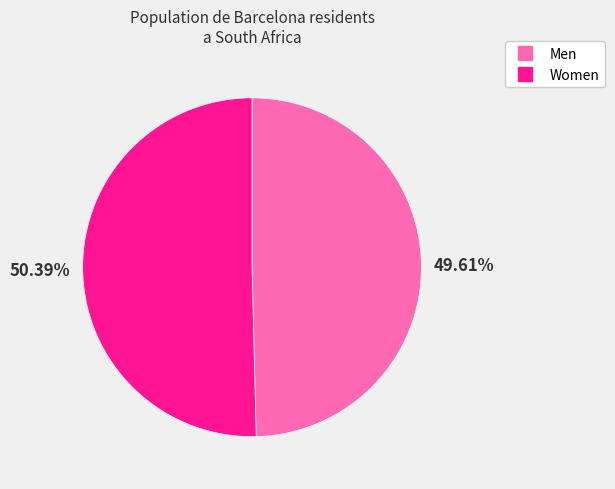

What percentage is the Women slice, to the nearest percent?

50%